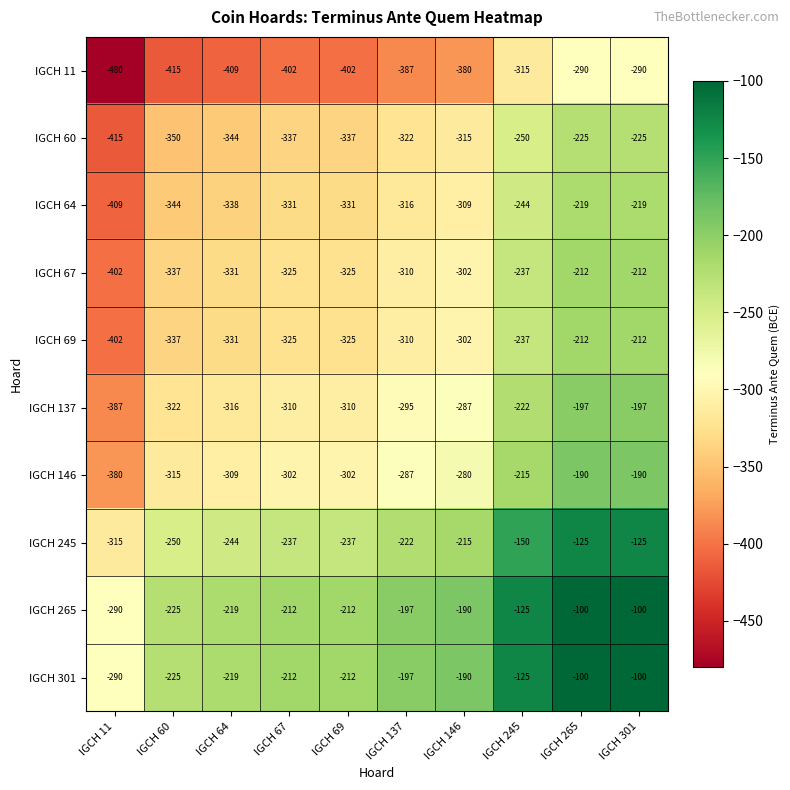

What is the maximum value for IGCH 60?

-225